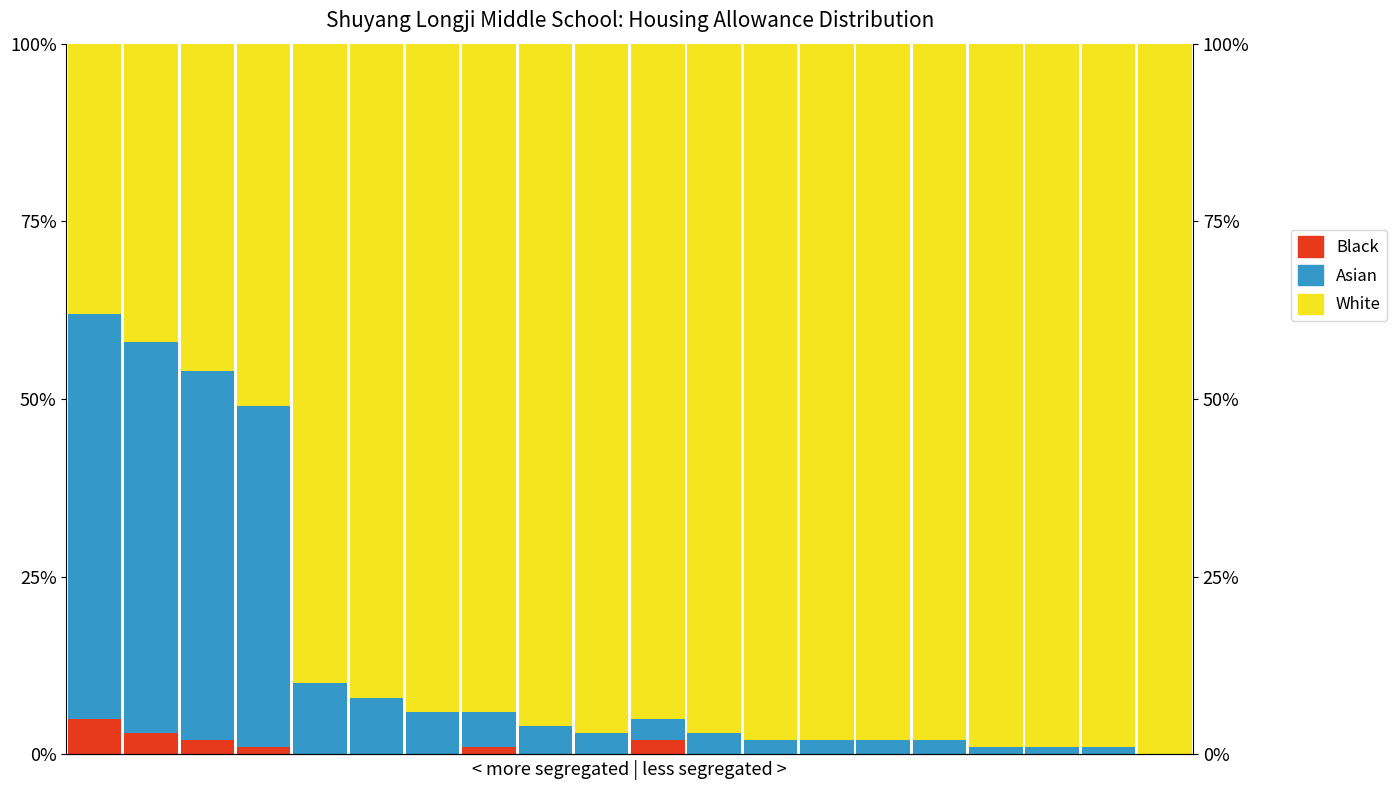

Which series has the largest total across all categories?

White